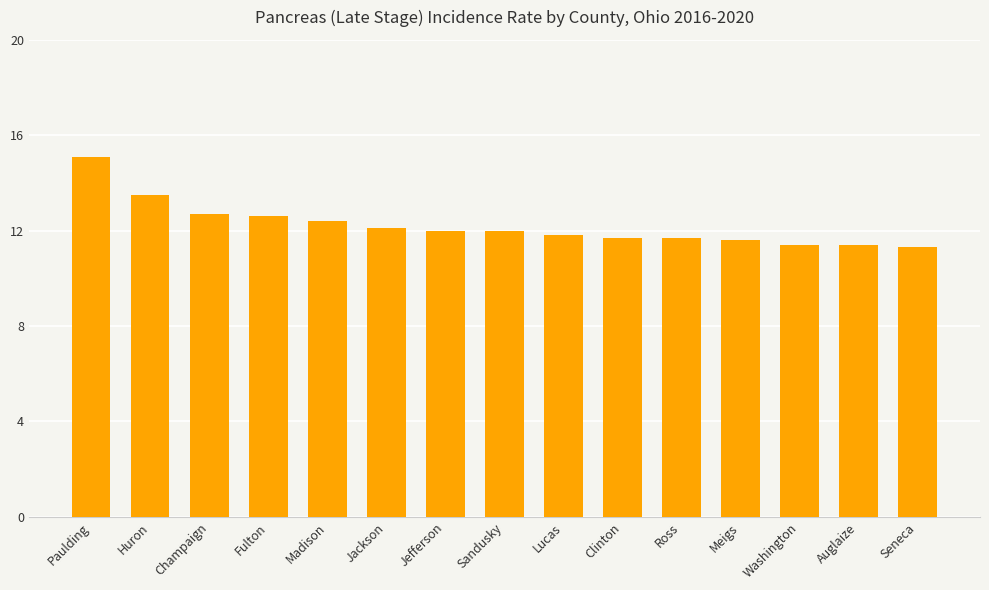

What is the value of the 6th bar from the left?

12.1